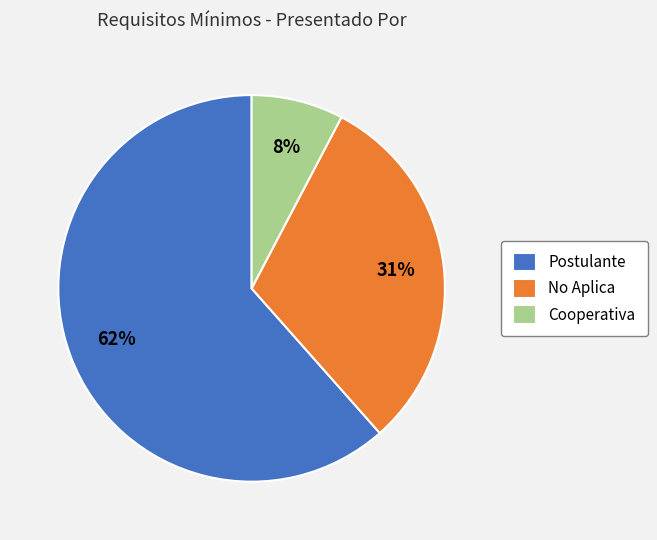

How many slices are in this pie chart?

3